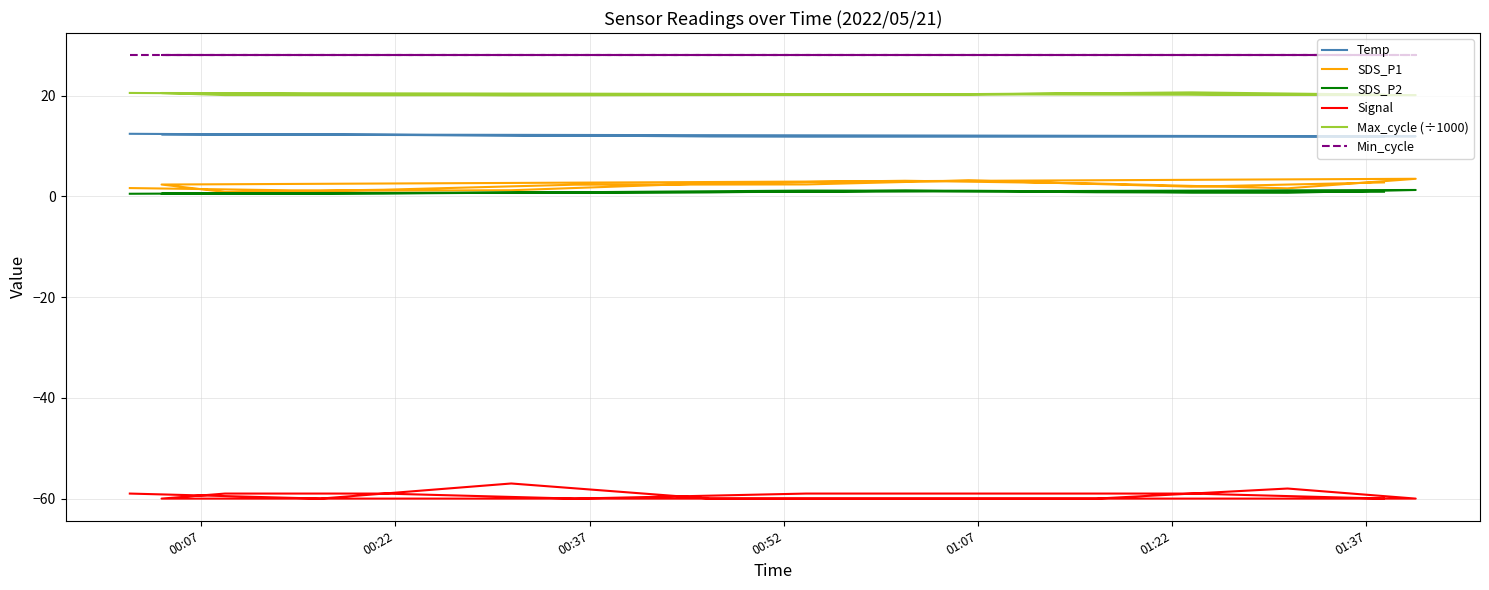

What is the smallest value displayed?

-60.0